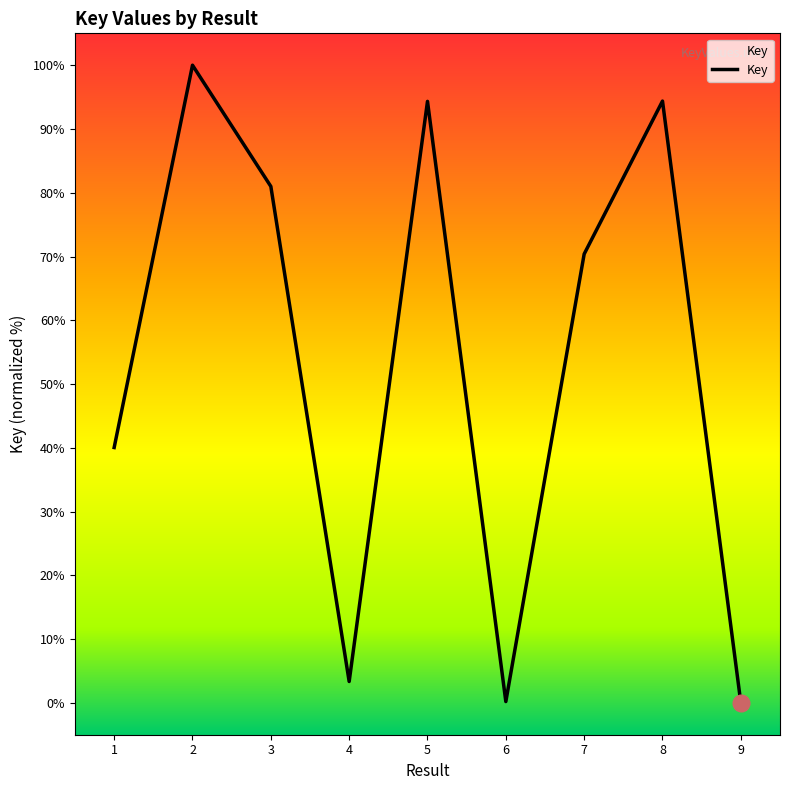

What is the greatest value displayed?

100.0